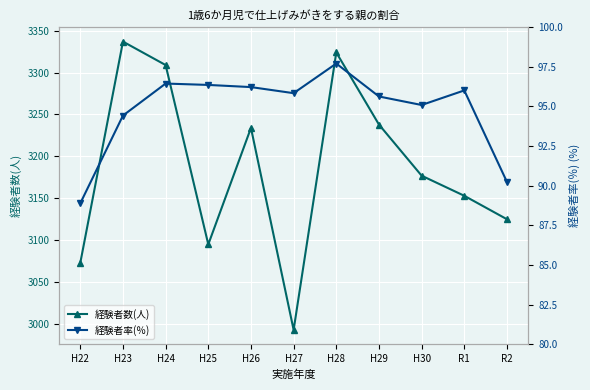

At which label does 経験者数(人) first exceed 3177?

H23